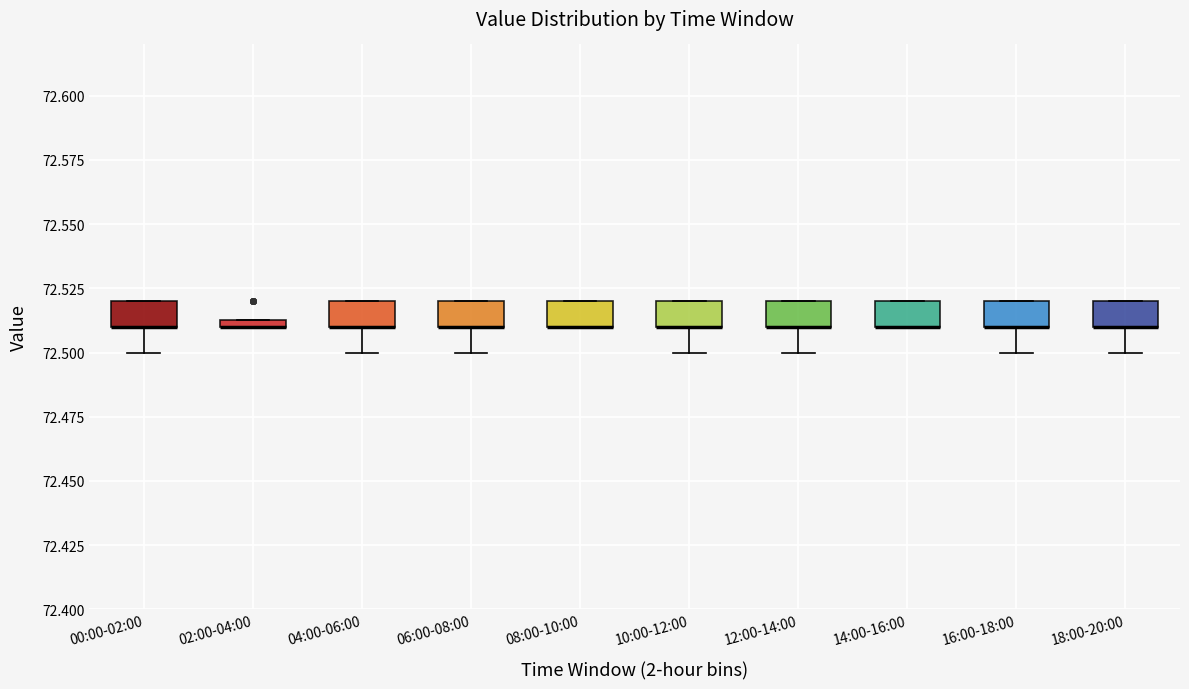

Where does the lower whisker of the box for 00:00-02:00 end on the y-axis? The values are not printed on the chart, so give them approximately, as read against the axis.

72.500